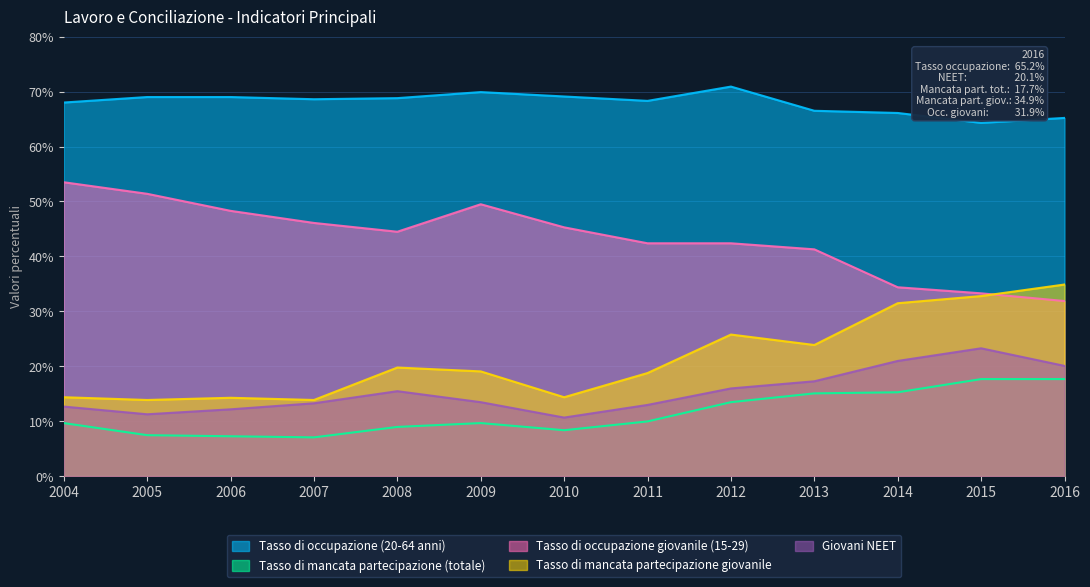

What is the difference between the maximum and minimum values in the Tasso di occupazione (20-64 anni) series?

6.6